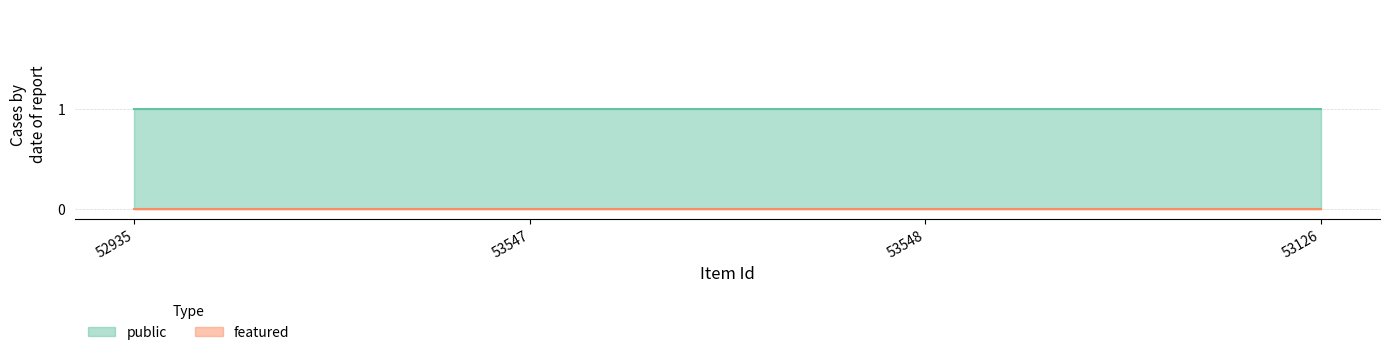

Does the chart have visible grid lines?

Yes